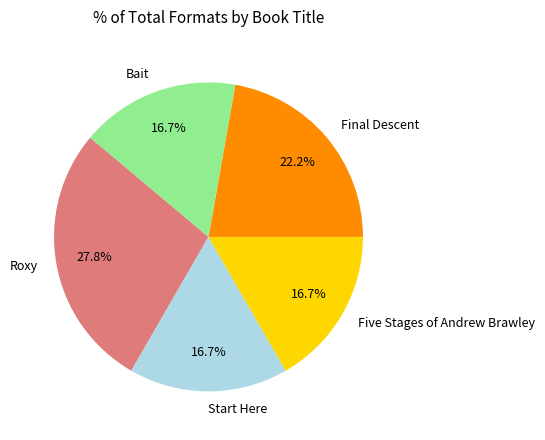

Does Start Here account for over 50% of the chart?

No